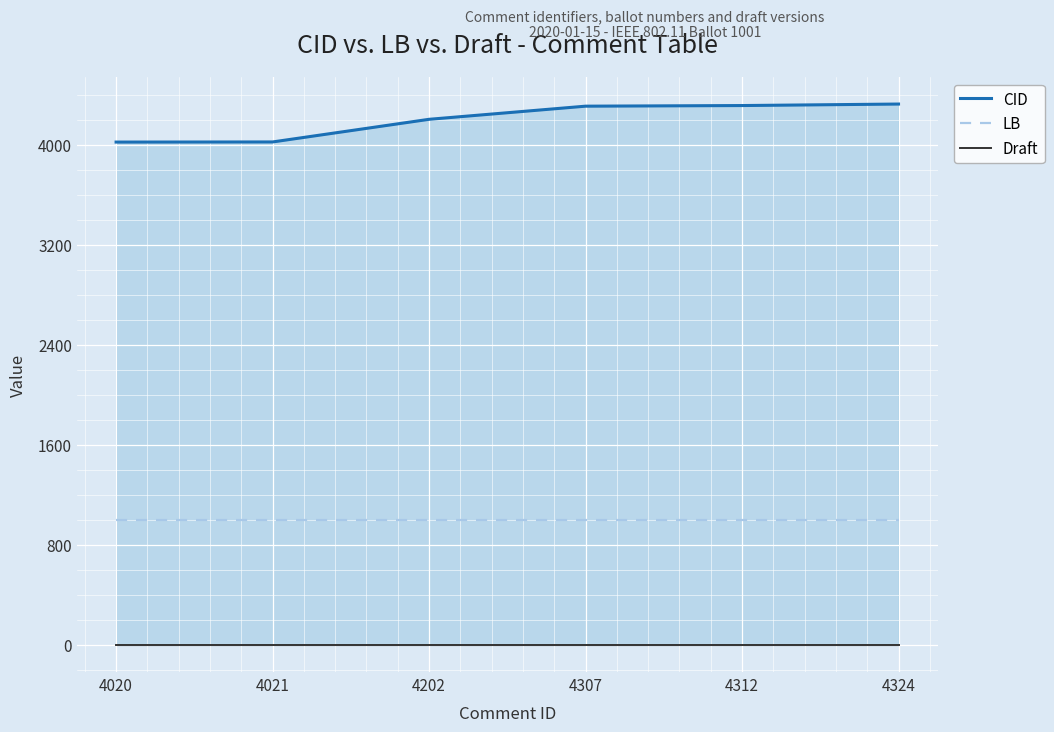

What is the difference between the second highest and second lowest values in the CID series?

291